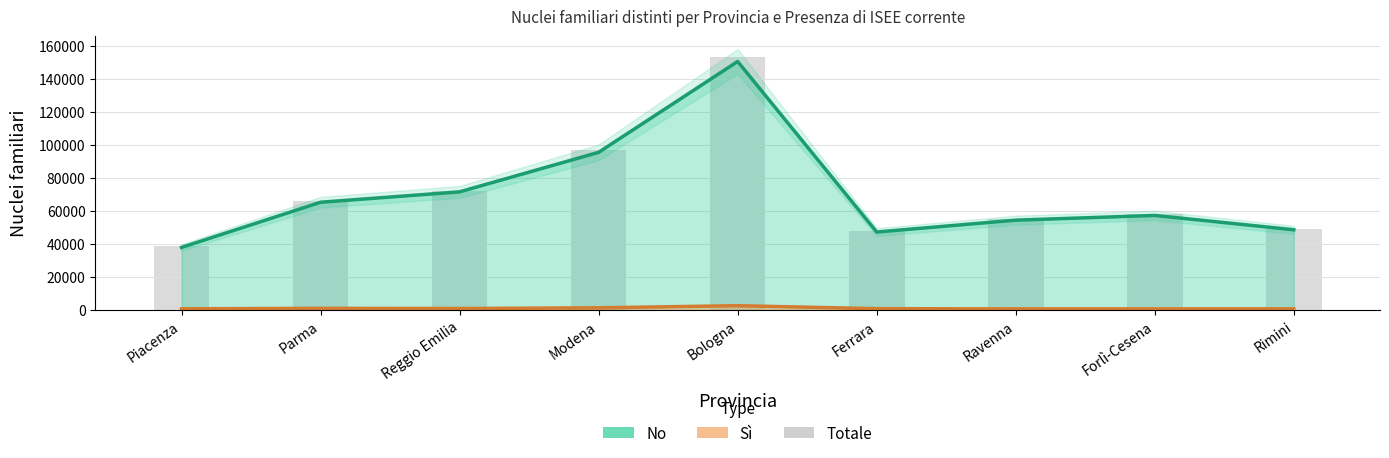

What is the sum of all values?

635789